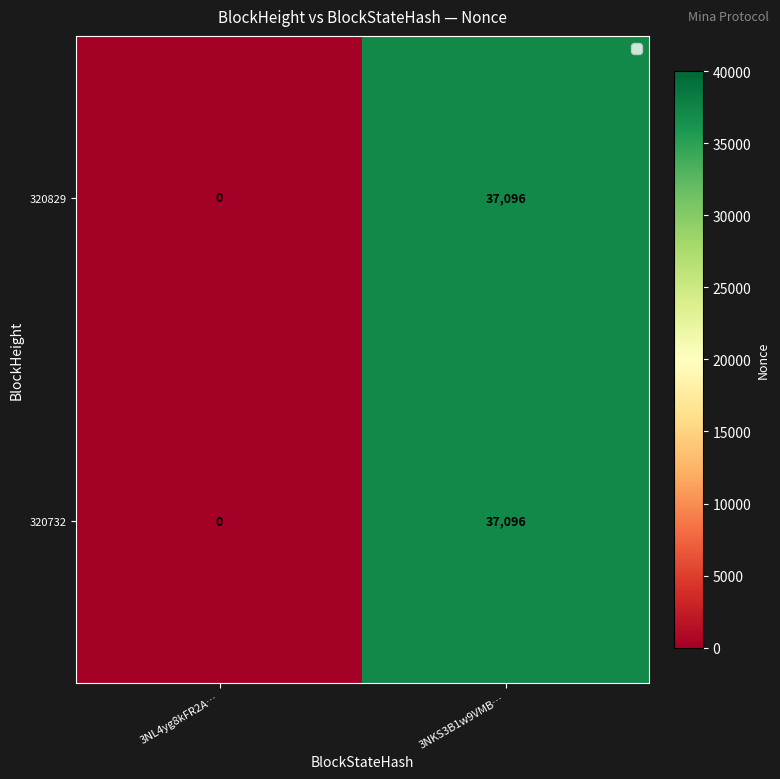

How many categories are shown in the chart?

2